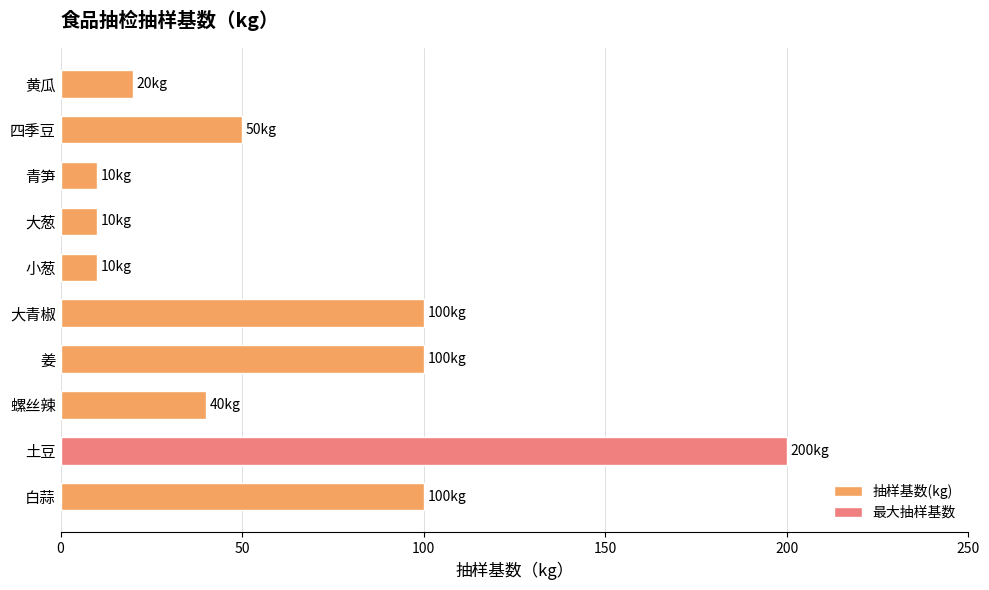

The value at 四季豆 is 27. True or false?

False